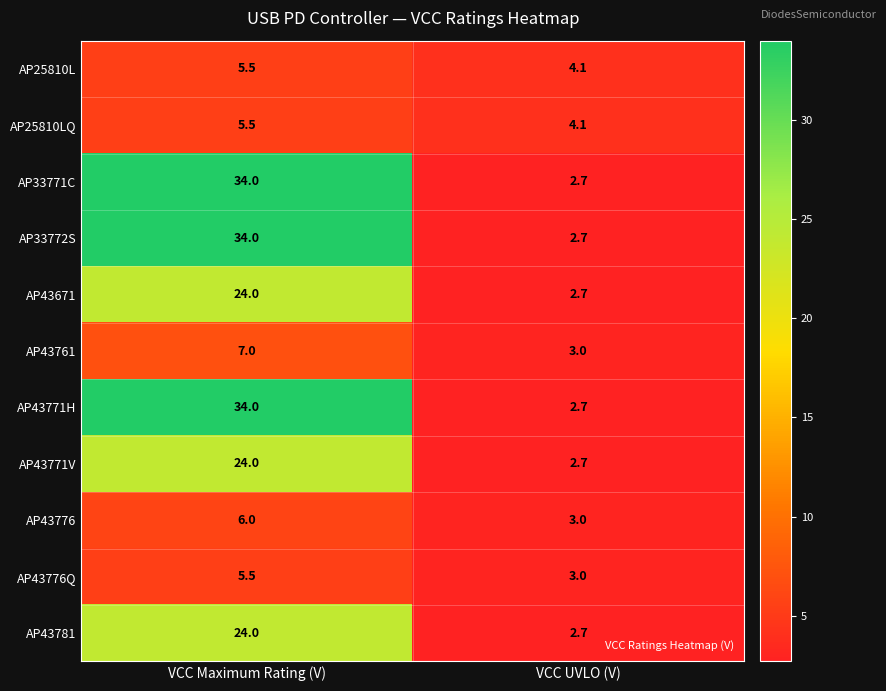

What is the spread (max minus min) of values at VCC UVLO (V)?

1.4